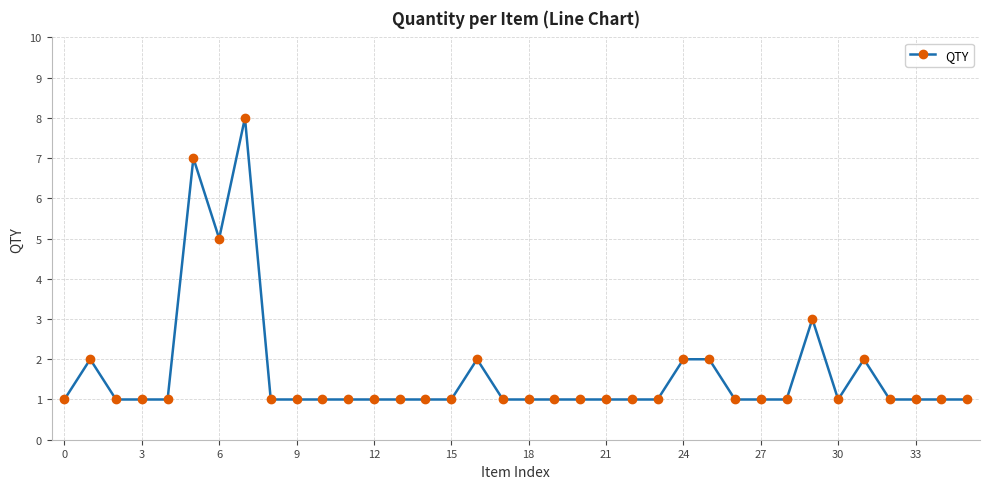

Is this an area chart (filled region under the line)?

No